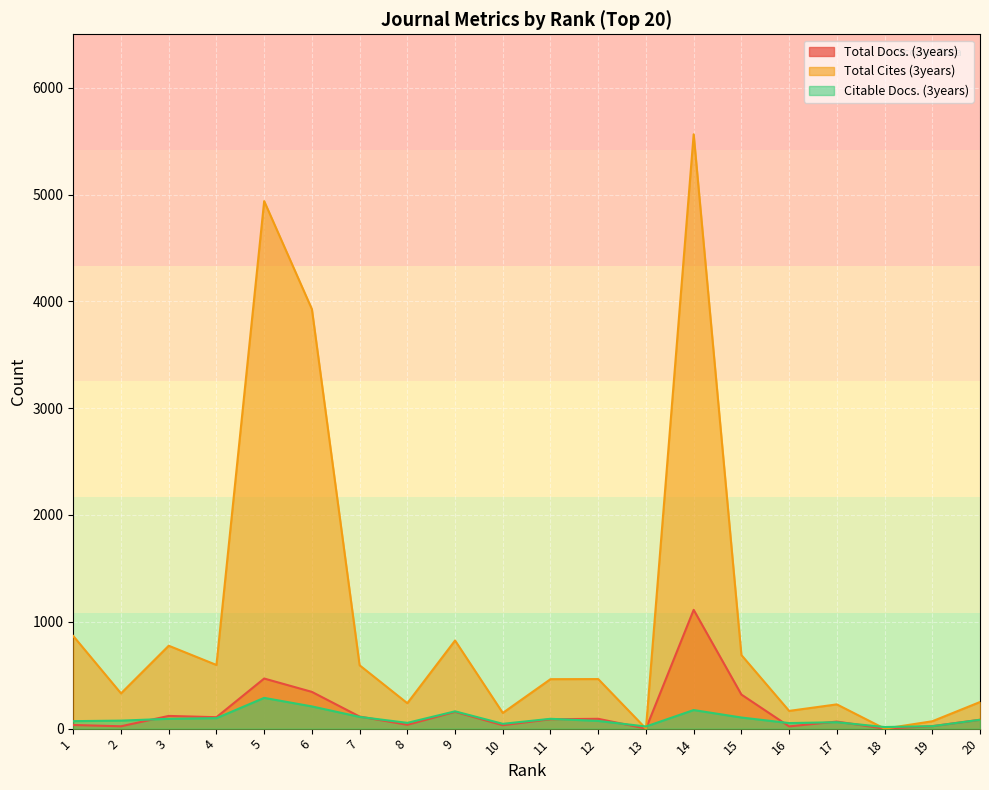

How many data points in Total Docs. (3years) are less than 88?

10